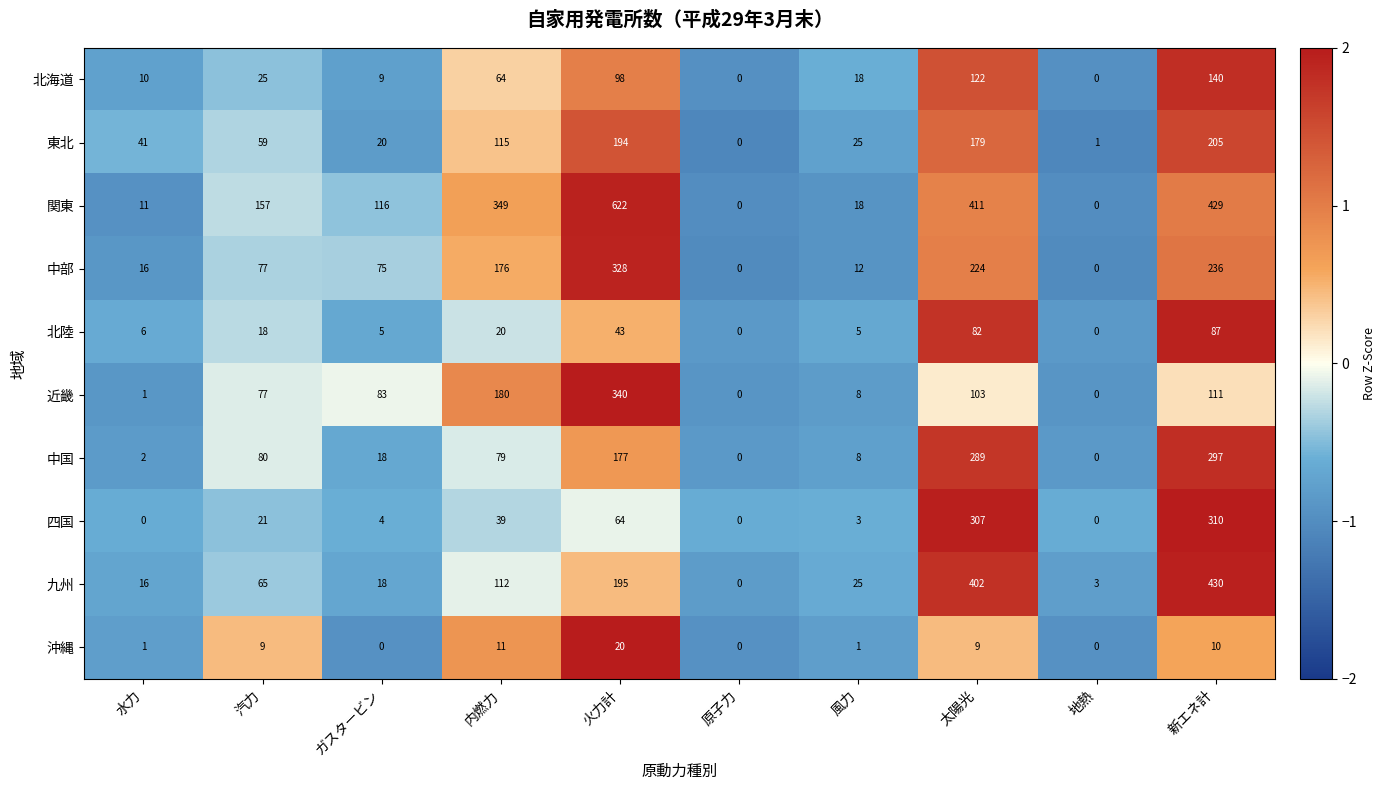

The 関東 series shows 887 at 火力計. True or false?

False